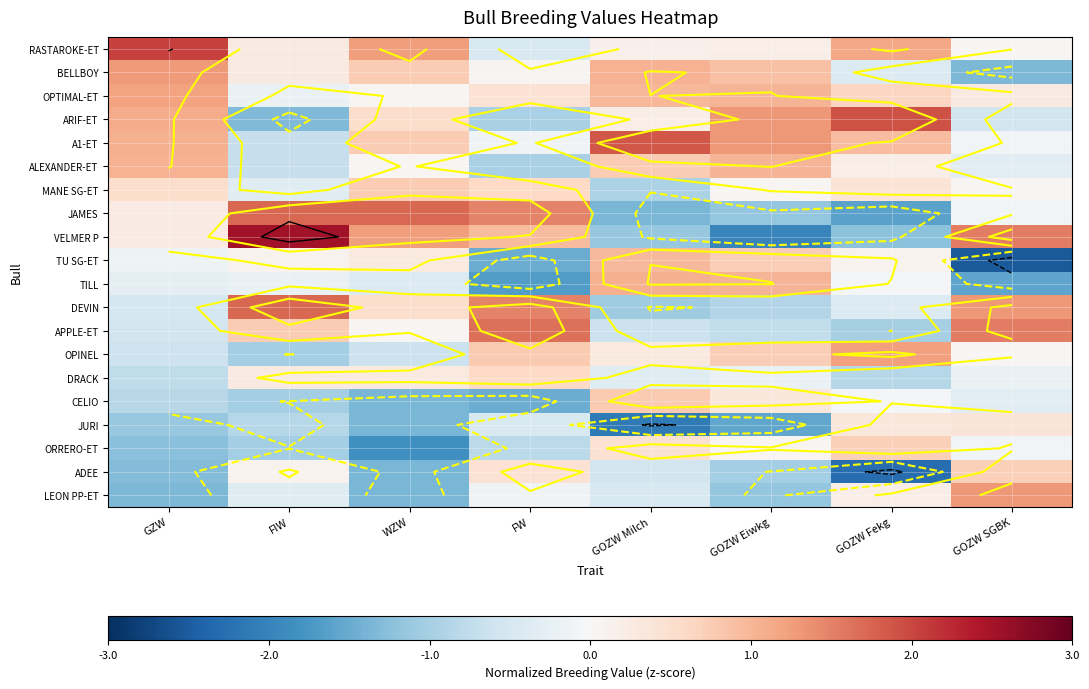

The OPTIMAL-ET series shows 1.1 at GOZW Fekg. True or false?

False